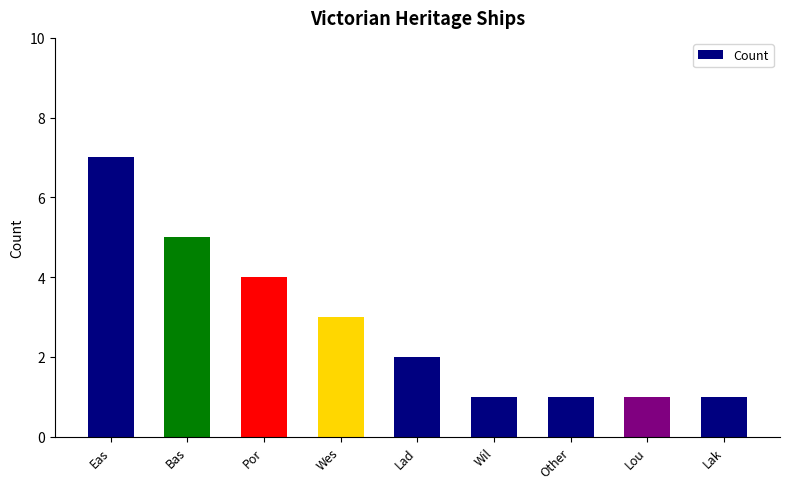

Approximately how many times larger is the value at Bas compared to Wil?

5.0